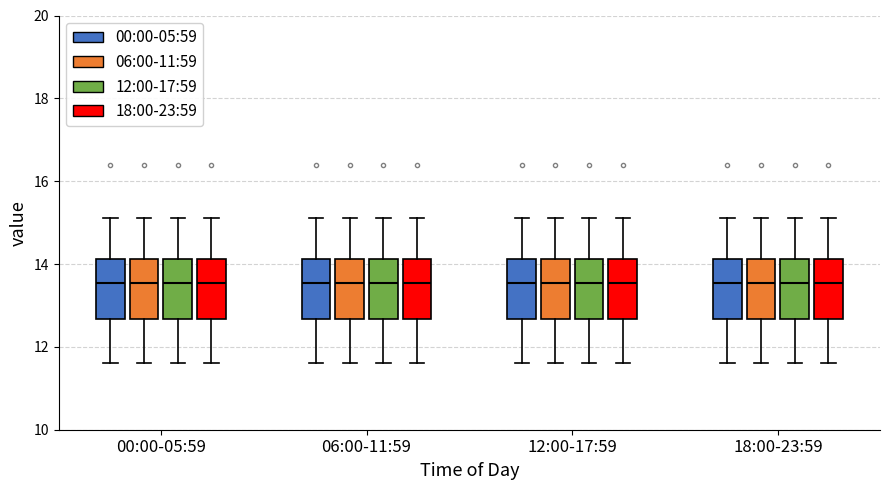

Reading left to right, transcribe this box plot: for each box, give where its median line is, the range the box spans, and where its two whiskers end, as read against the y-axis. The values are not printed on the chart, so give them approximately, as read against the axis.

00:00-05:59 (00:00-05:59): median 13.6, box 12.6 to 14.2, whiskers 11.6 to 15.2
00:00-05:59 (06:00-11:59): median 13.6, box 12.6 to 14.2, whiskers 11.6 to 15.2
00:00-05:59 (12:00-17:59): median 13.6, box 12.6 to 14.2, whiskers 11.6 to 15.2
00:00-05:59 (18:00-23:59): median 13.6, box 12.6 to 14.2, whiskers 11.6 to 15.2
06:00-11:59 (00:00-05:59): median 13.6, box 12.6 to 14.2, whiskers 11.6 to 15.2
06:00-11:59 (06:00-11:59): median 13.6, box 12.6 to 14.2, whiskers 11.6 to 15.2
06:00-11:59 (12:00-17:59): median 13.6, box 12.6 to 14.2, whiskers 11.6 to 15.2
06:00-11:59 (18:00-23:59): median 13.6, box 12.6 to 14.2, whiskers 11.6 to 15.2
12:00-17:59 (00:00-05:59): median 13.6, box 12.6 to 14.2, whiskers 11.6 to 15.2
12:00-17:59 (06:00-11:59): median 13.6, box 12.6 to 14.2, whiskers 11.6 to 15.2
12:00-17:59 (12:00-17:59): median 13.6, box 12.6 to 14.2, whiskers 11.6 to 15.2
12:00-17:59 (18:00-23:59): median 13.6, box 12.6 to 14.2, whiskers 11.6 to 15.2
18:00-23:59 (00:00-05:59): median 13.6, box 12.6 to 14.2, whiskers 11.6 to 15.2
18:00-23:59 (06:00-11:59): median 13.6, box 12.6 to 14.2, whiskers 11.6 to 15.2
18:00-23:59 (12:00-17:59): median 13.6, box 12.6 to 14.2, whiskers 11.6 to 15.2
18:00-23:59 (18:00-23:59): median 13.6, box 12.6 to 14.2, whiskers 11.6 to 15.2